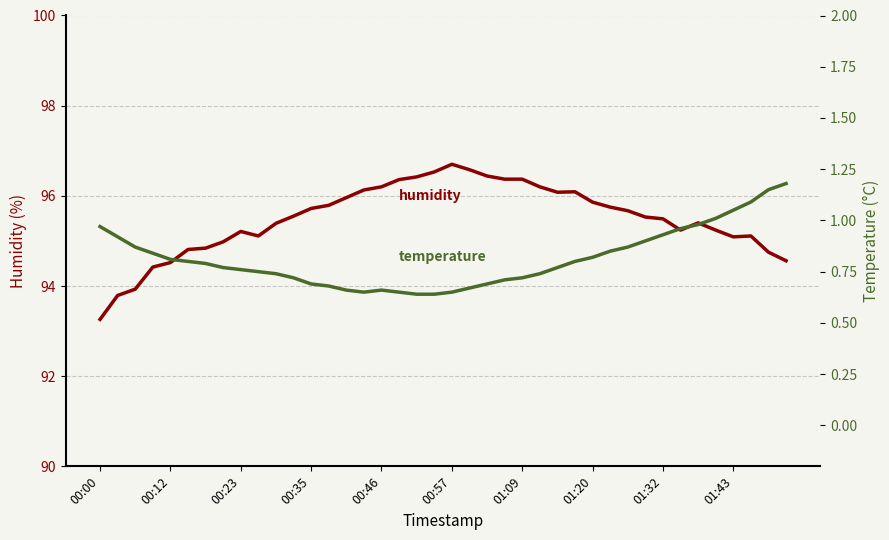

List the series in order of their peak value, highest first.

humidity, temperature